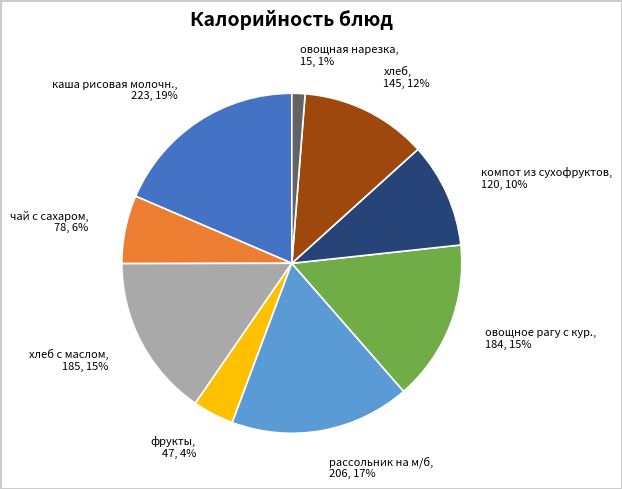

To the nearest percent, what is the average slice percentage?

11%